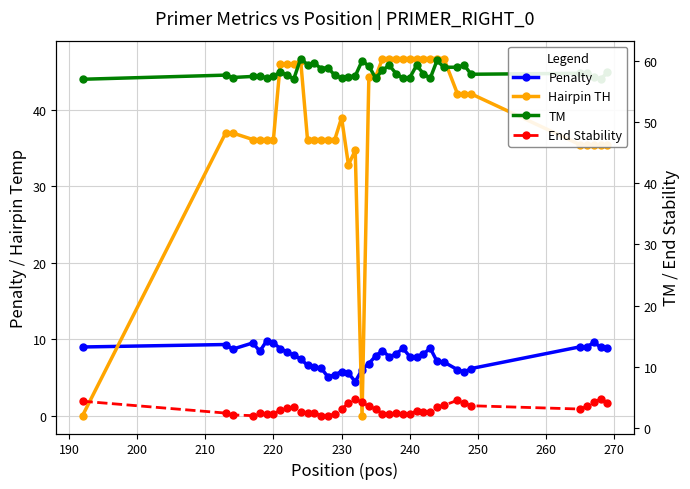

True or false: End Stability and TM intersect in this chart.

False